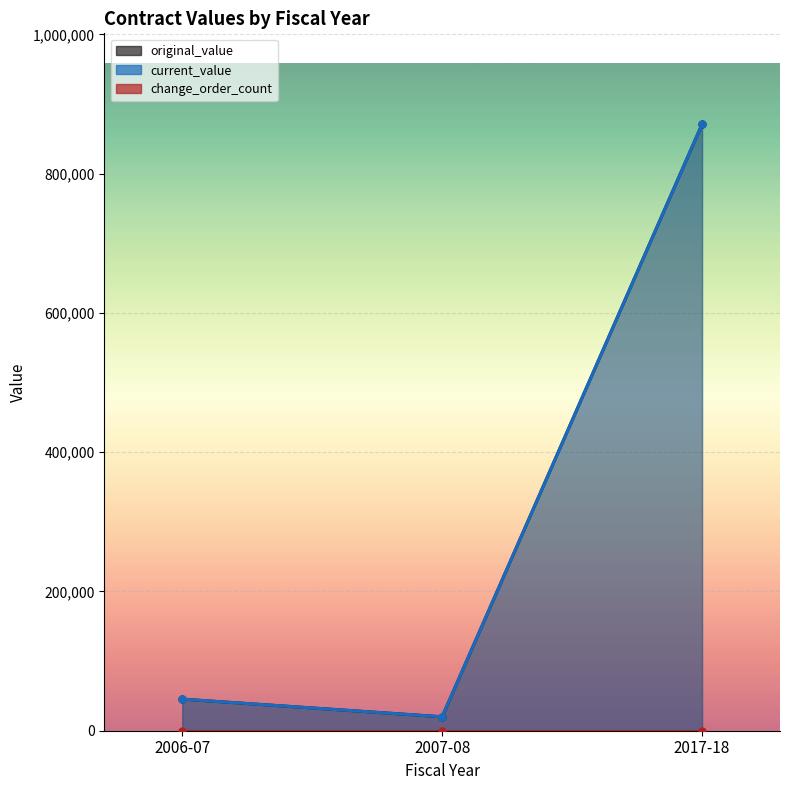

True or false: original_value has a value of 32424 at 2007-08.

False